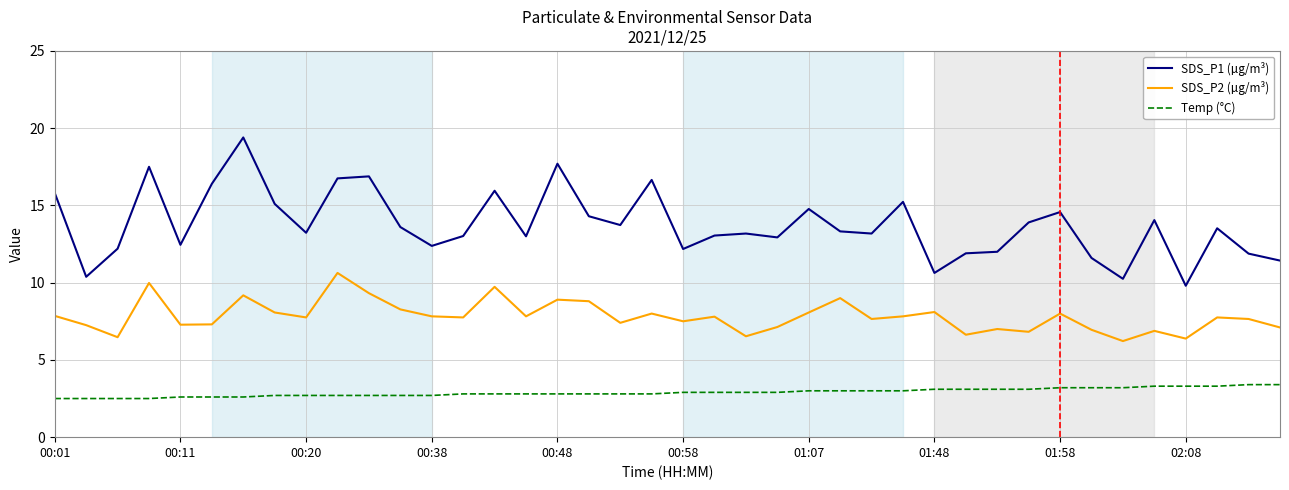

Which series has the largest range (max minus min)?

SDS_P1 (µg/m³)